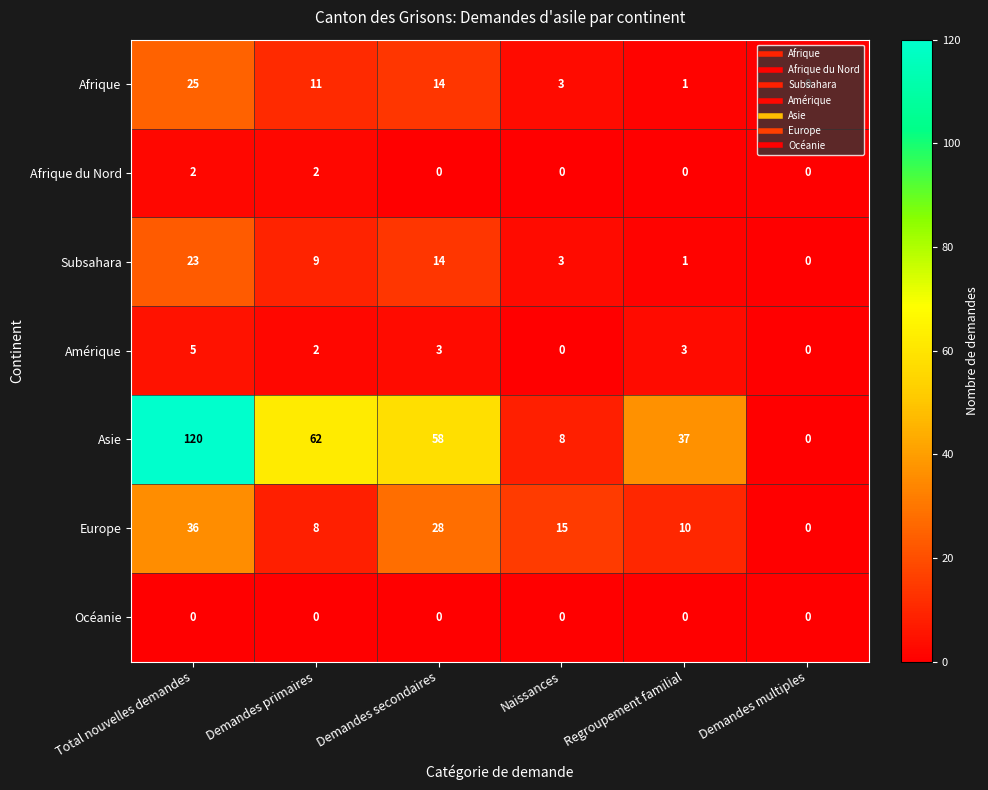

The value of Afrique du Nord at Demandes primaires is 2. True or false?

True